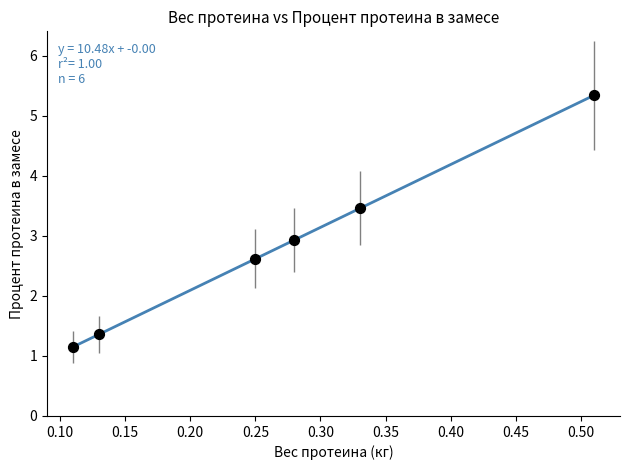

What is the range of X values (max minus min)?

0.4